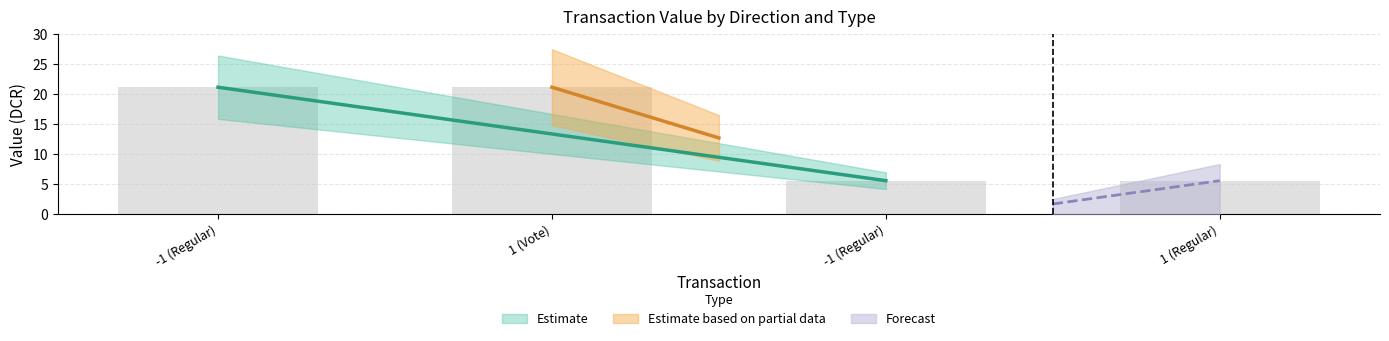

What is the change in value from -1 (Regular) to -1 (Regular)?

-15.5